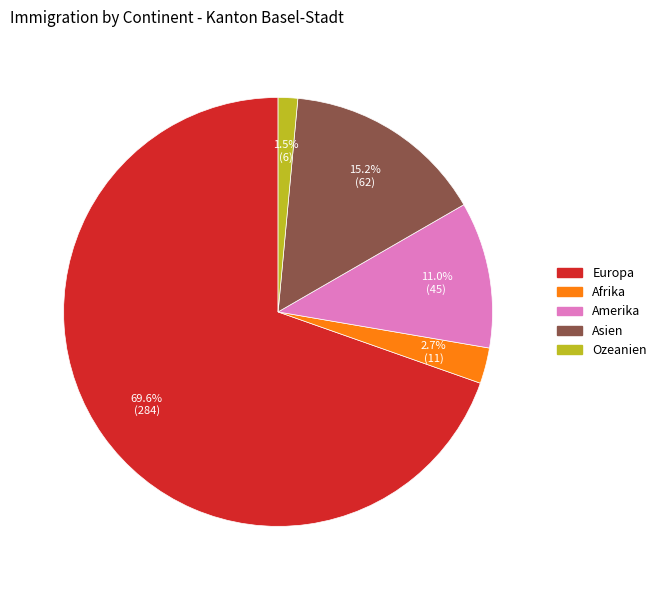

Between Europa and Asien, which is larger?

Europa